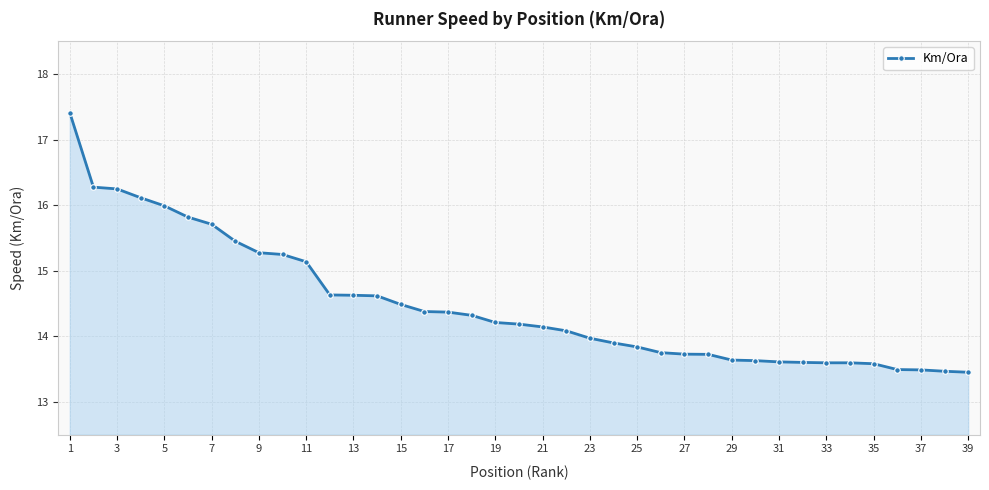

What is the average value?

14.5